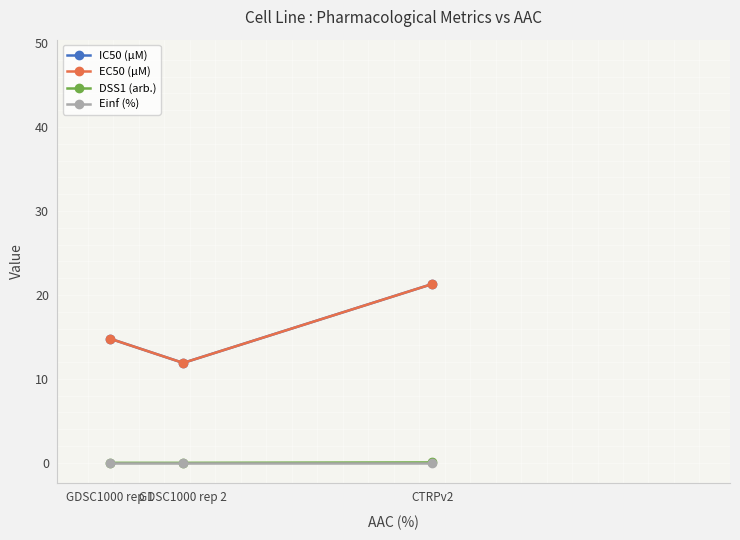

Is this an area chart (filled region under the line)?

No